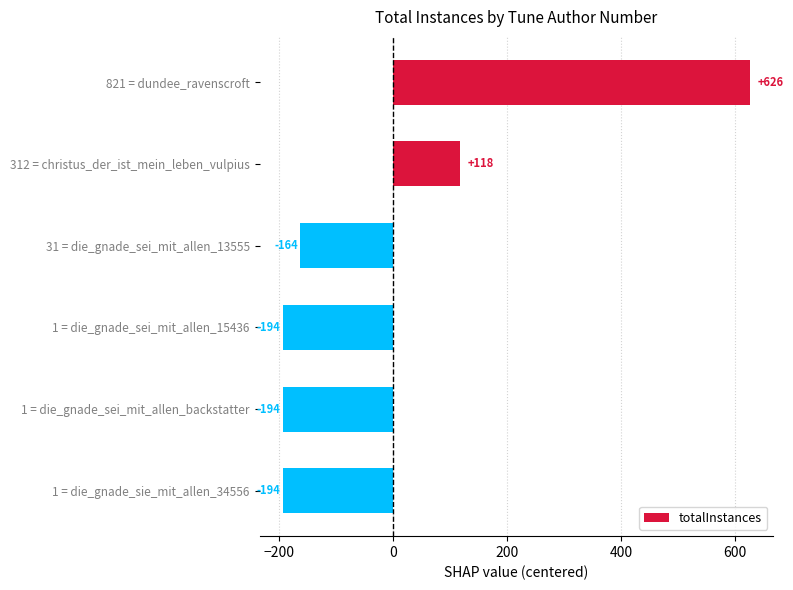

What is the value of the 1st bar from the top?

626.5